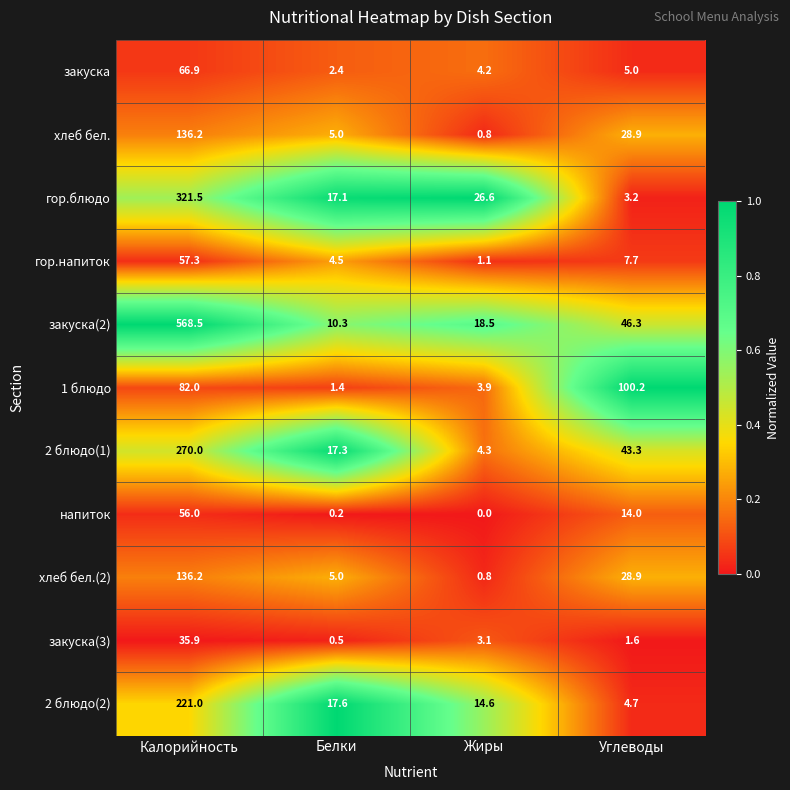

Is it true that 2 блюдо(1) equals 43.3 at Углеводы?

True